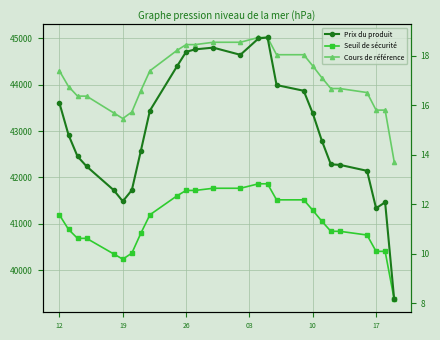

Which series has the widest spread of values?

Cours de référence